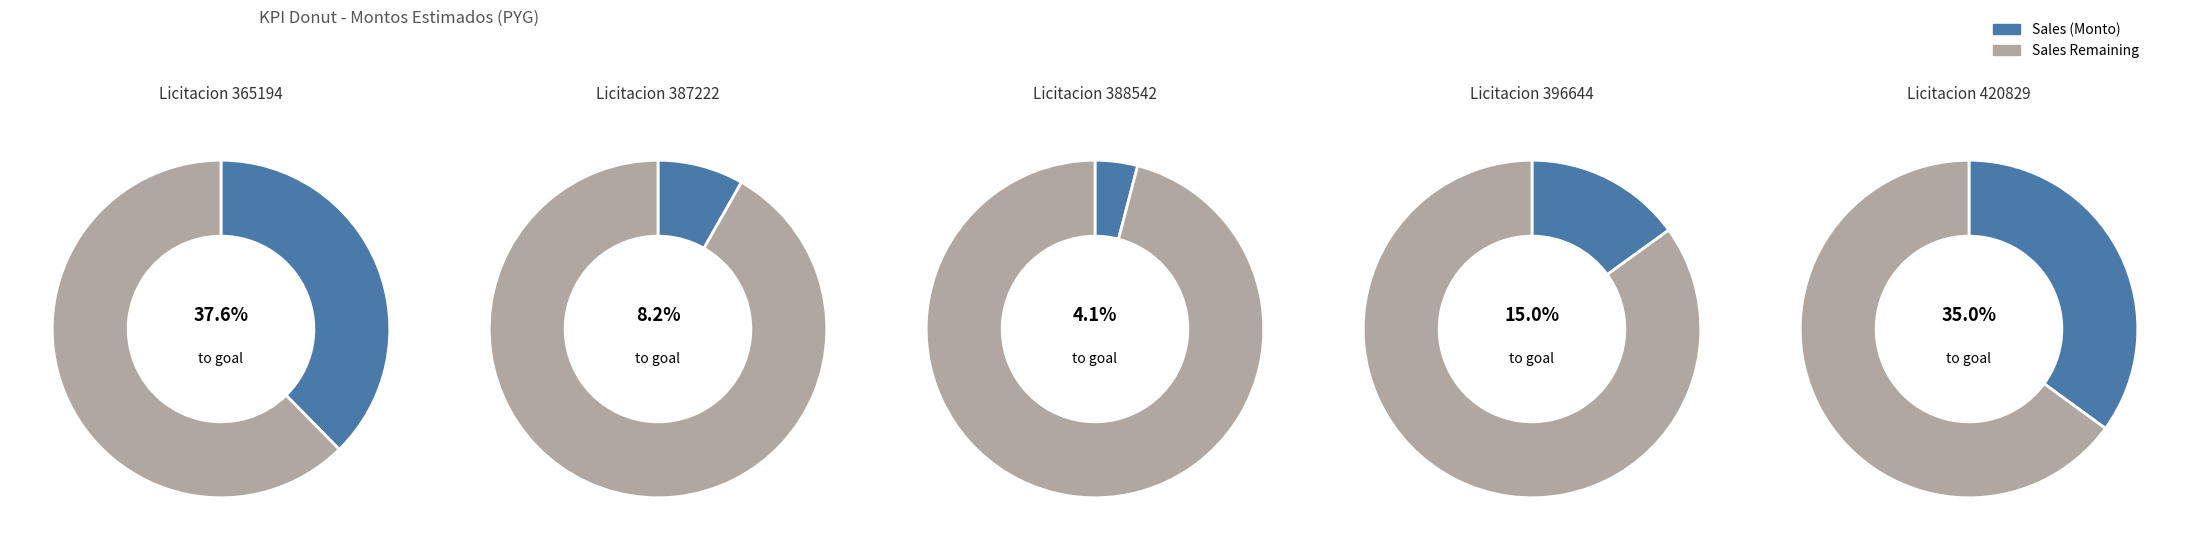

True or false: Comando Logistico Uoc 5 (365194) accounts for 47% of the total.

False